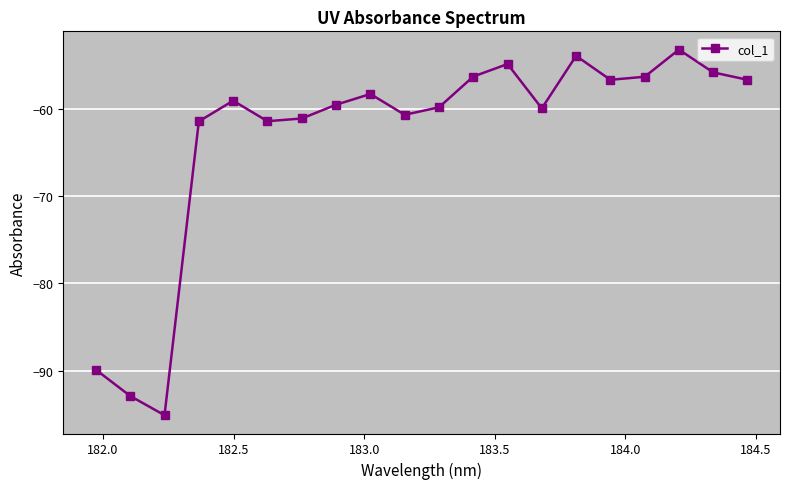

How many points are higher than both their immediate neighbors (excluding endpoints)?

5